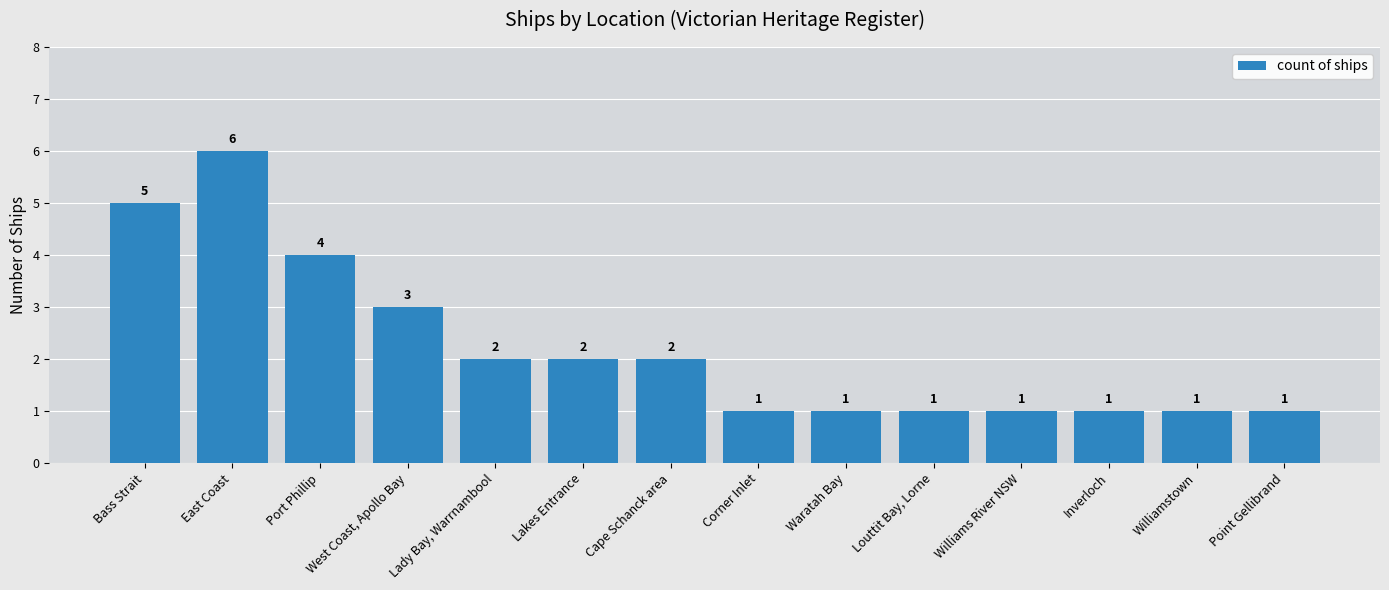

Are the bars grouped side by side (vs. stacked)?

No